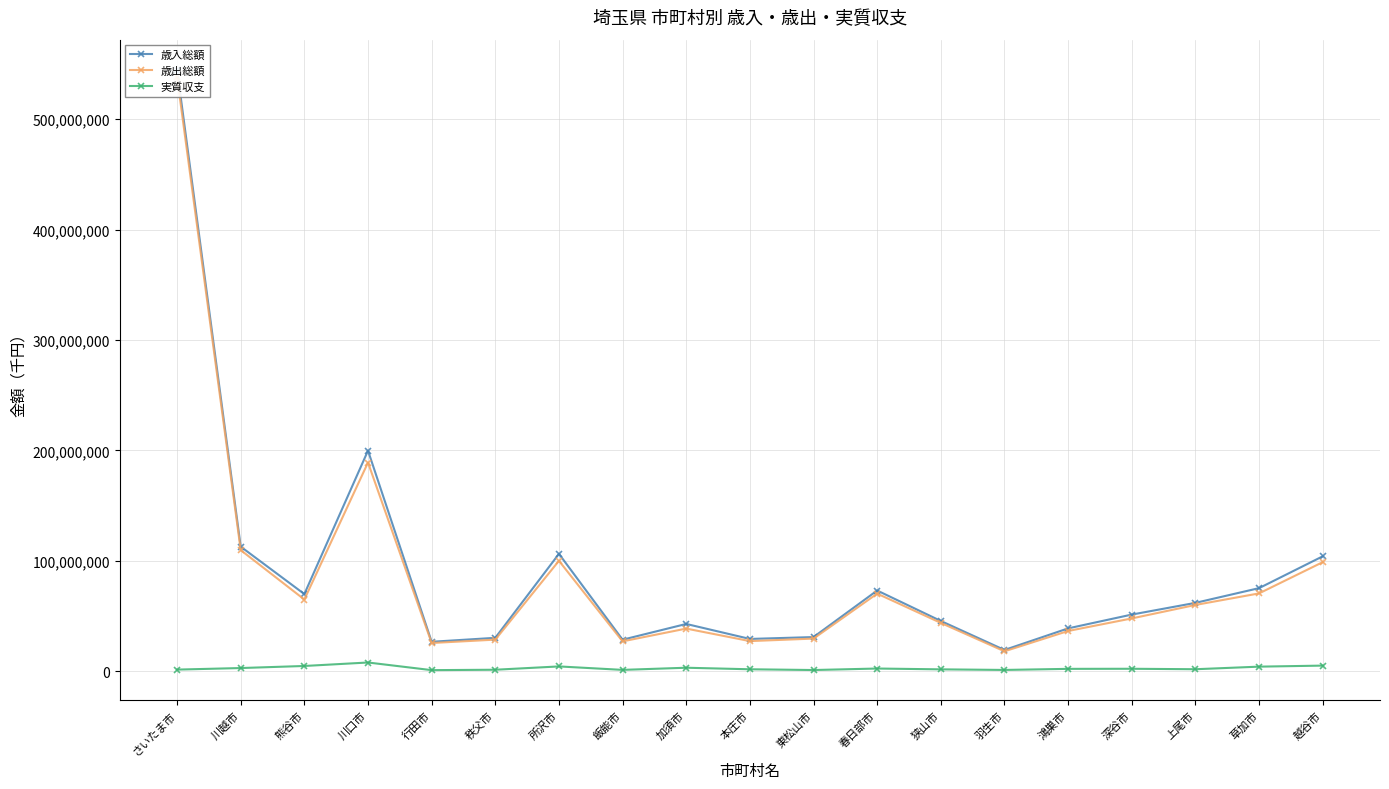

What is the total value across all series at 所沢市?

210676116